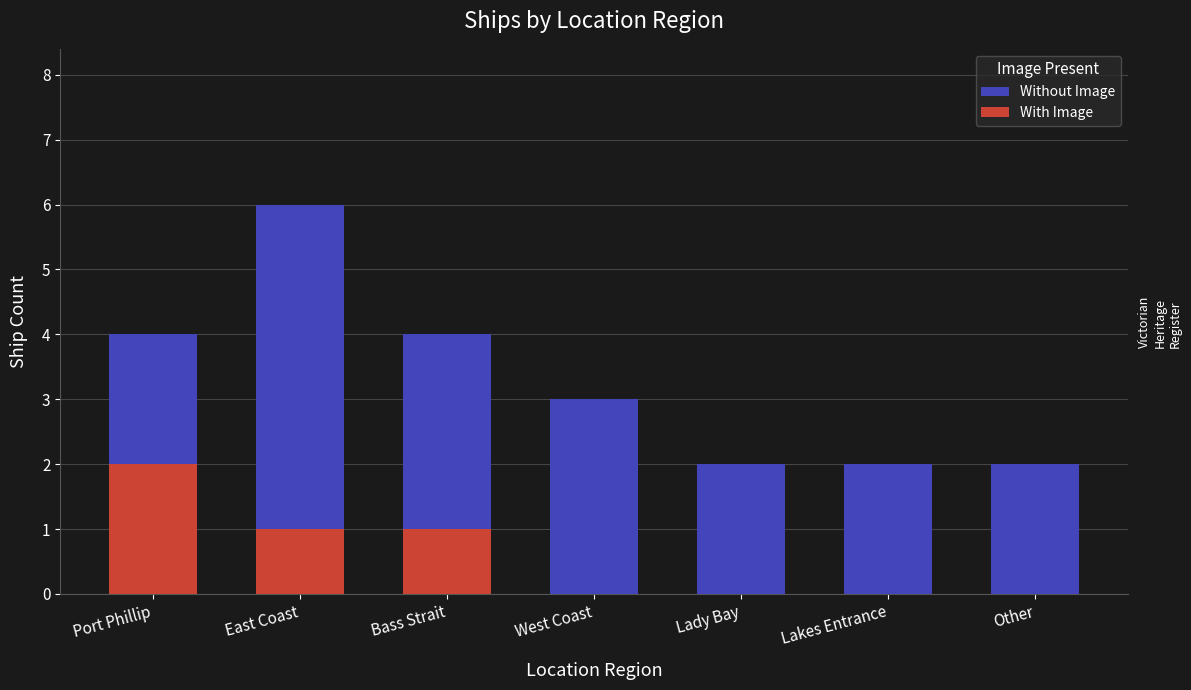

The value of With Image at Lady Bay is 0. True or false?

True